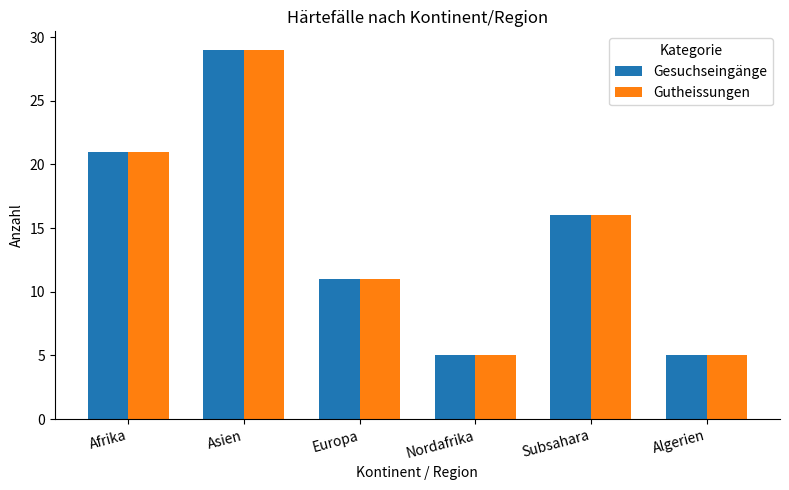

Reading left to right, transcribe all the data shown in this chart.

Gesuchseingänge: Afrika=21	Asien=29	Europa=11	Nordafrika=5	Subsahara=16	Algerien=5
Gutheissungen: Afrika=21	Asien=29	Europa=11	Nordafrika=5	Subsahara=16	Algerien=5